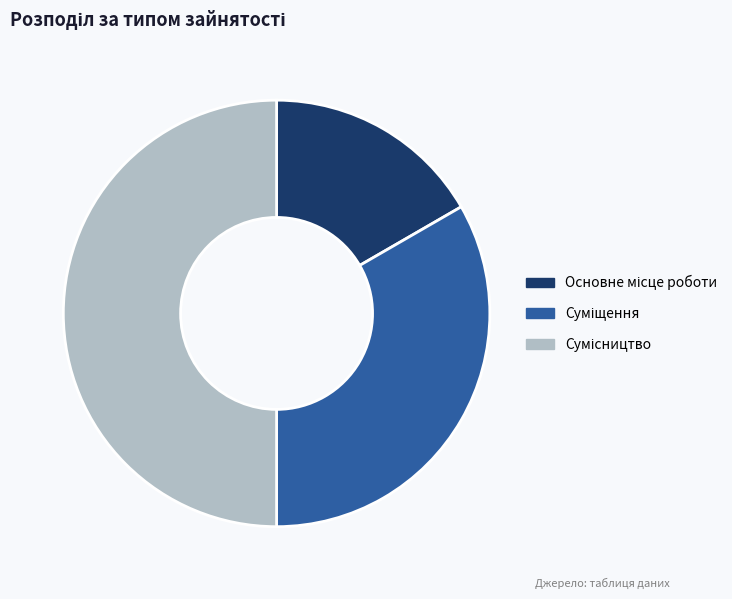

How many slices are in this pie chart?

3